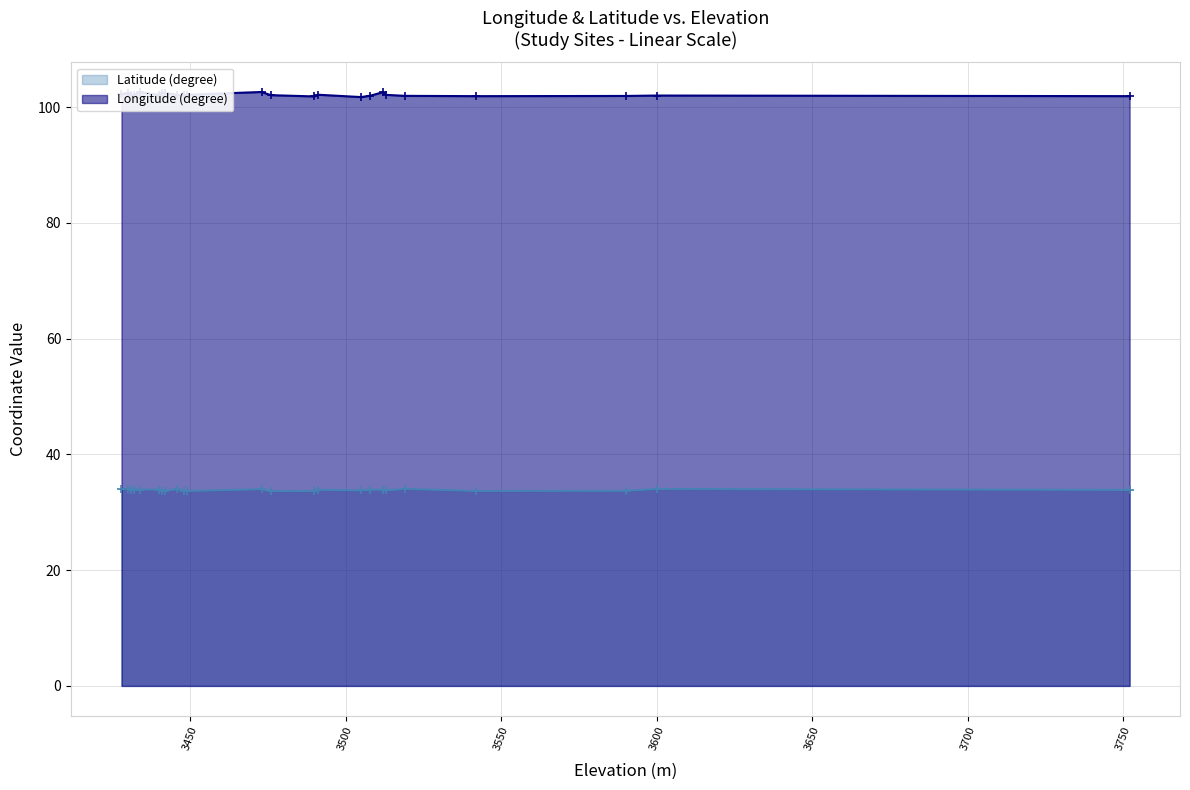

What is the minimum value for Longitude (degree)?

101.7